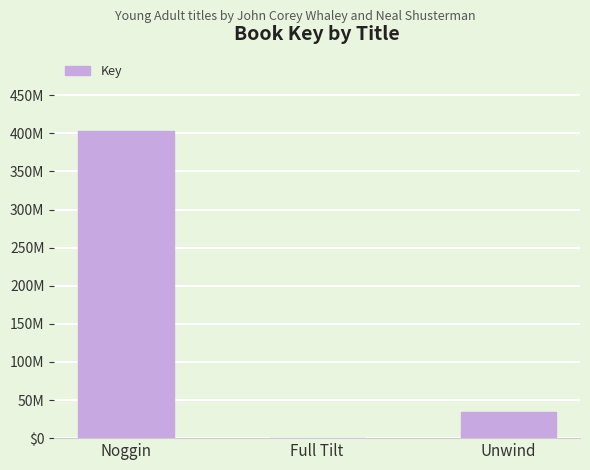

Are the bars horizontal?

No